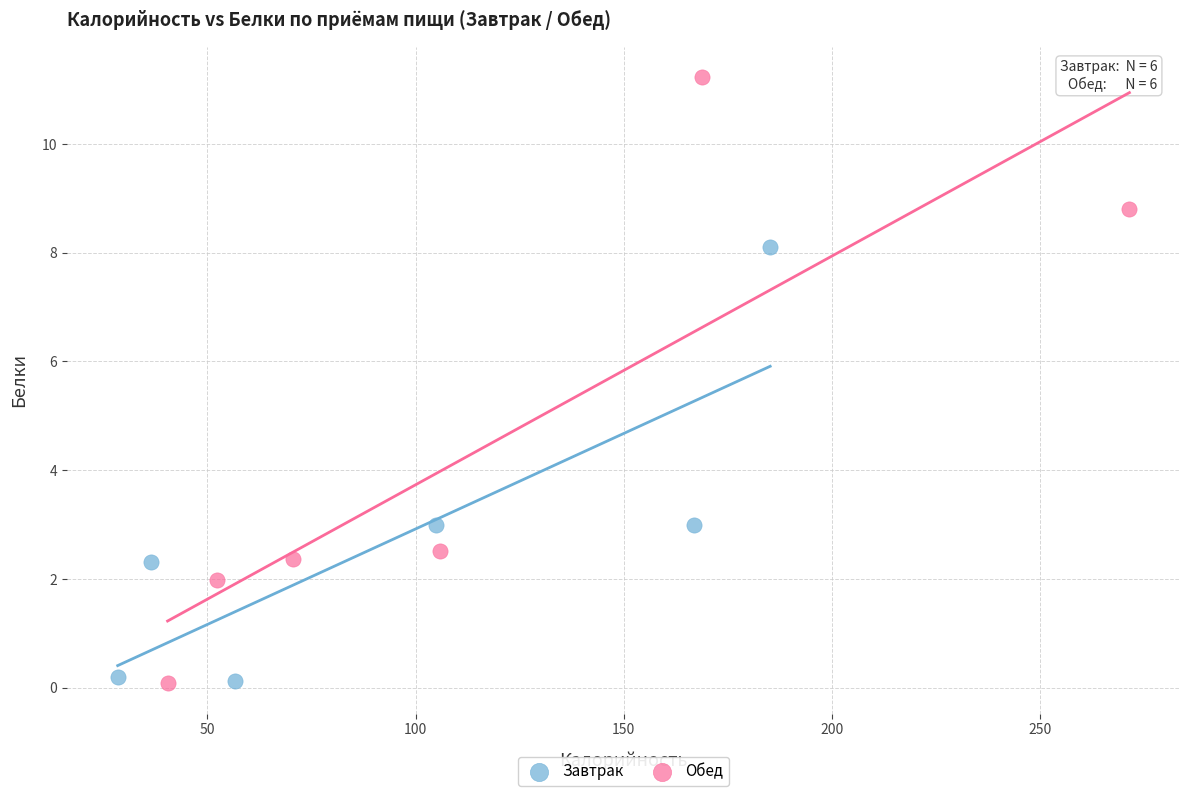

Which series reaches the maximum Y coordinate?

Обед